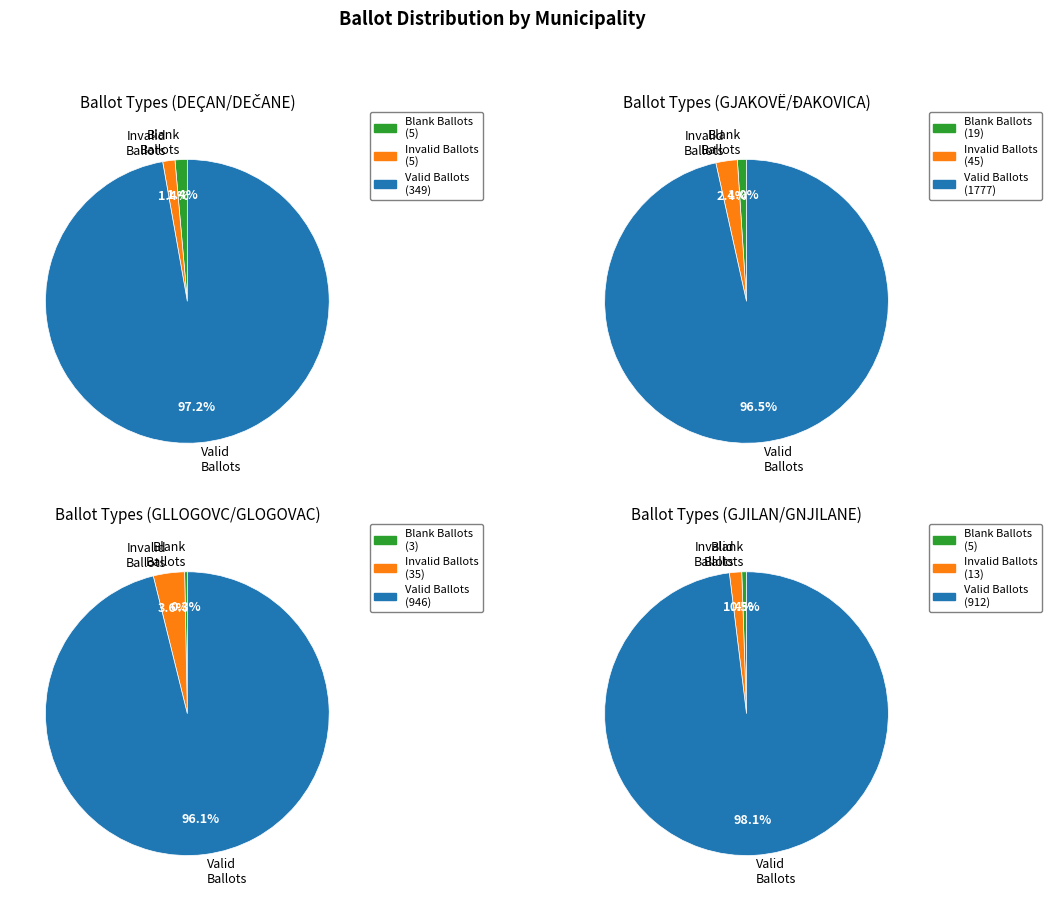

The 38 slice represents 4% of the pie. True or false?

True